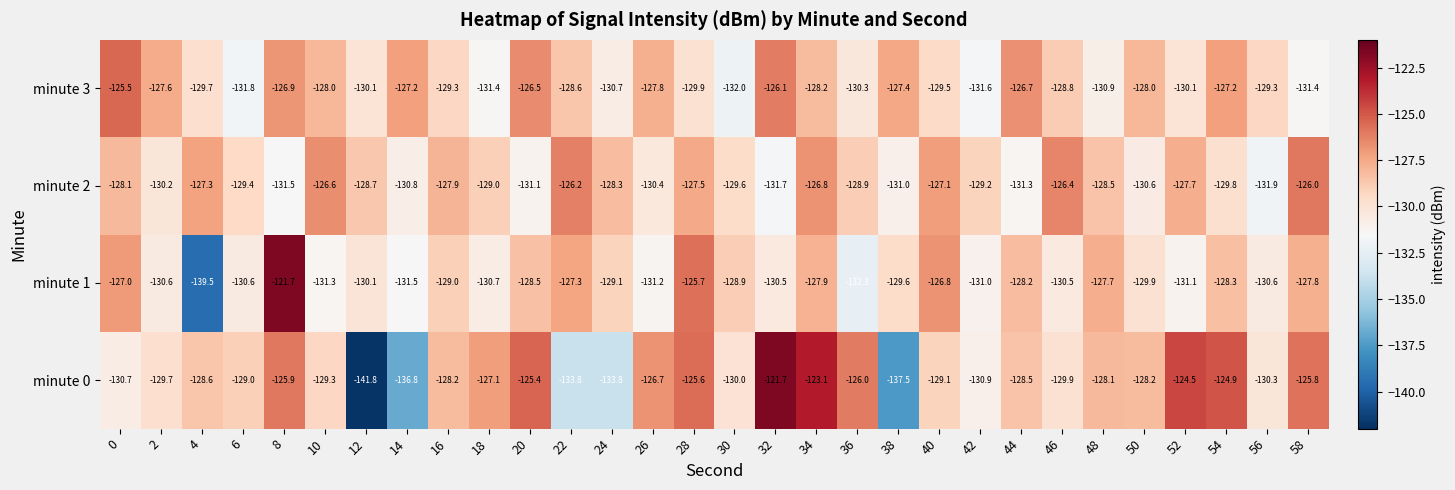

What is the sum of all minute 3 values?

-3868.5